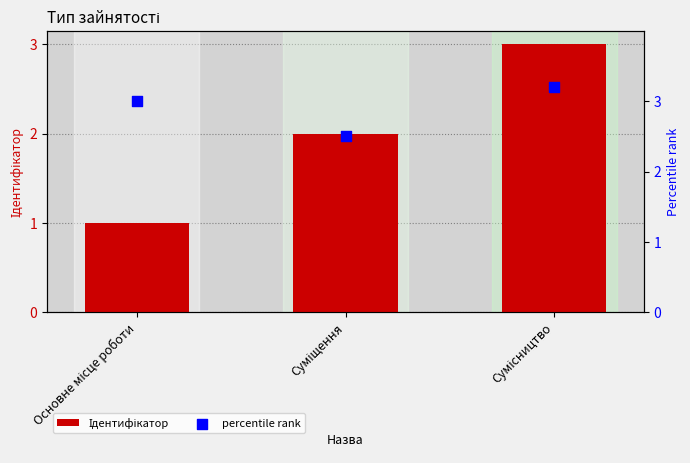

What are all the series names shown in the legend?

Ідентифікатор, percentile rank